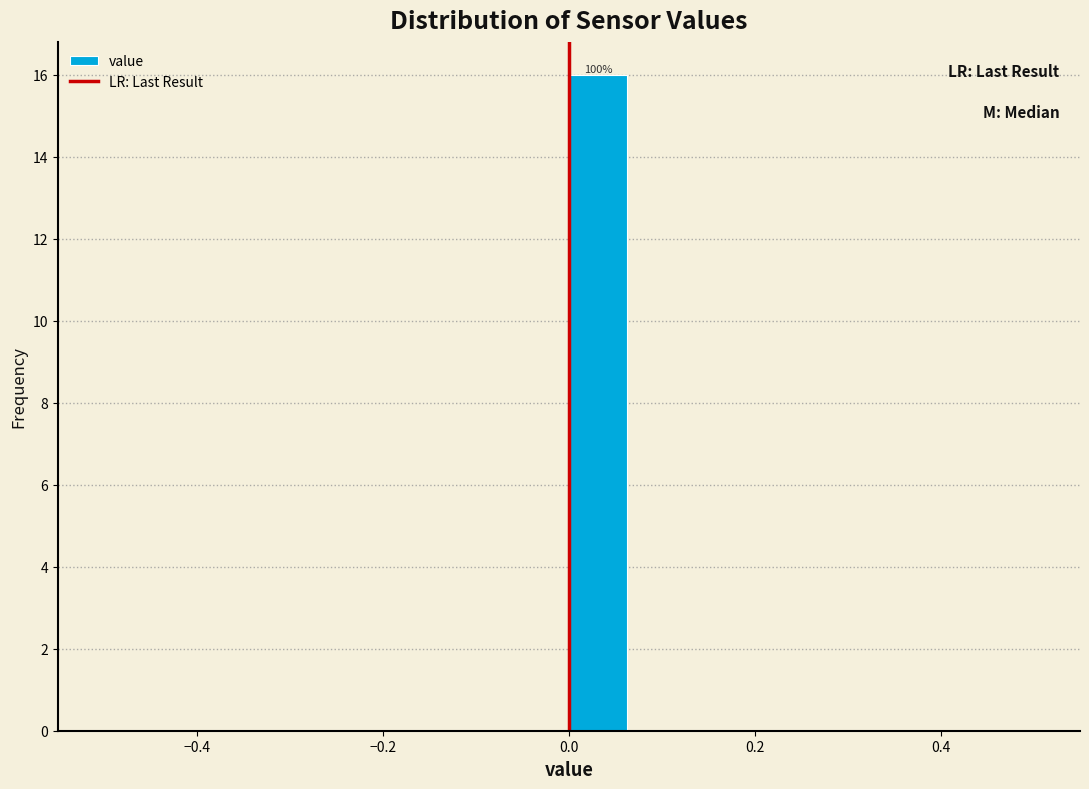

Around what value on the x-axis is the tallest bar? Give the approximate position of its centre, as read against the axis.

0.04